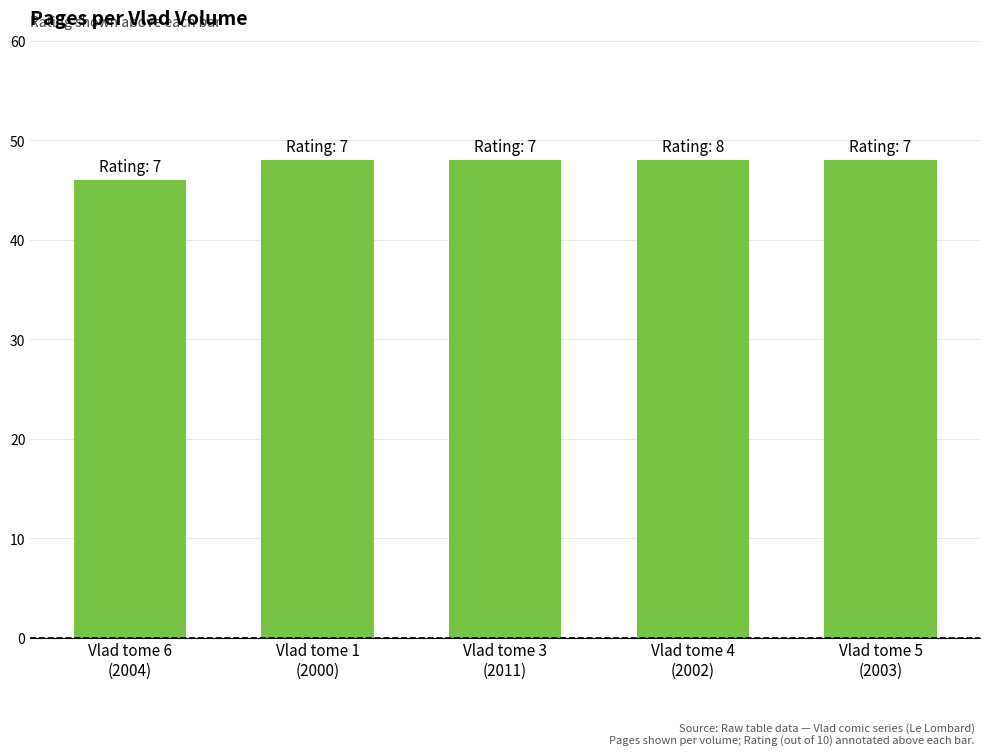

What is the difference between the maximum and minimum values?

2